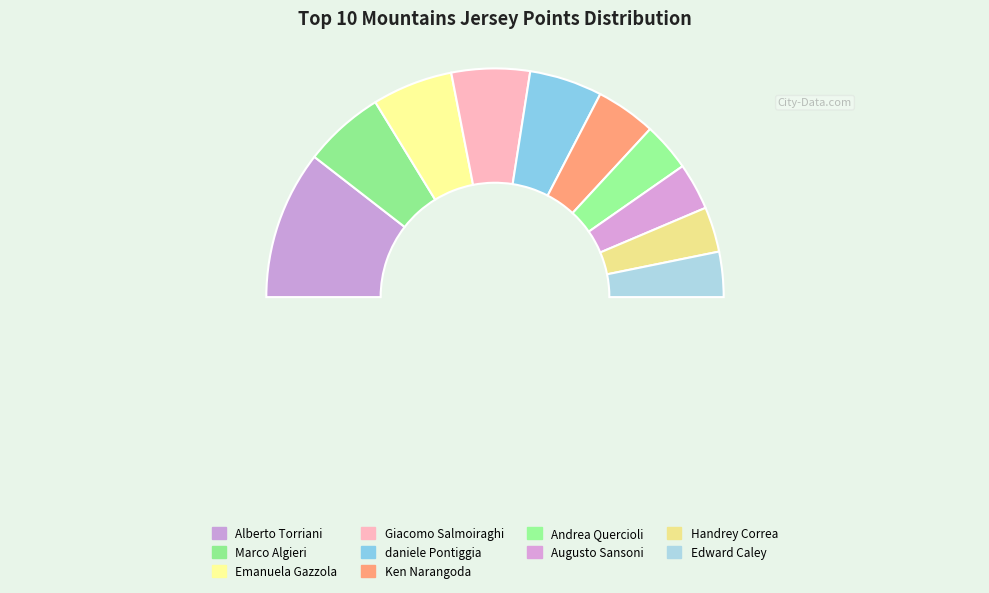

To the nearest percent, what is the average slice percentage?

10%